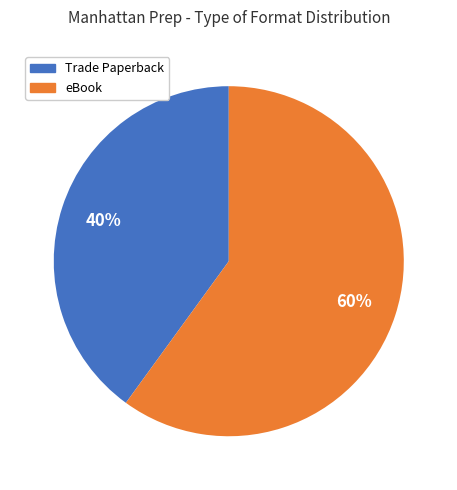

To the nearest percent, what is the average slice percentage?

50%